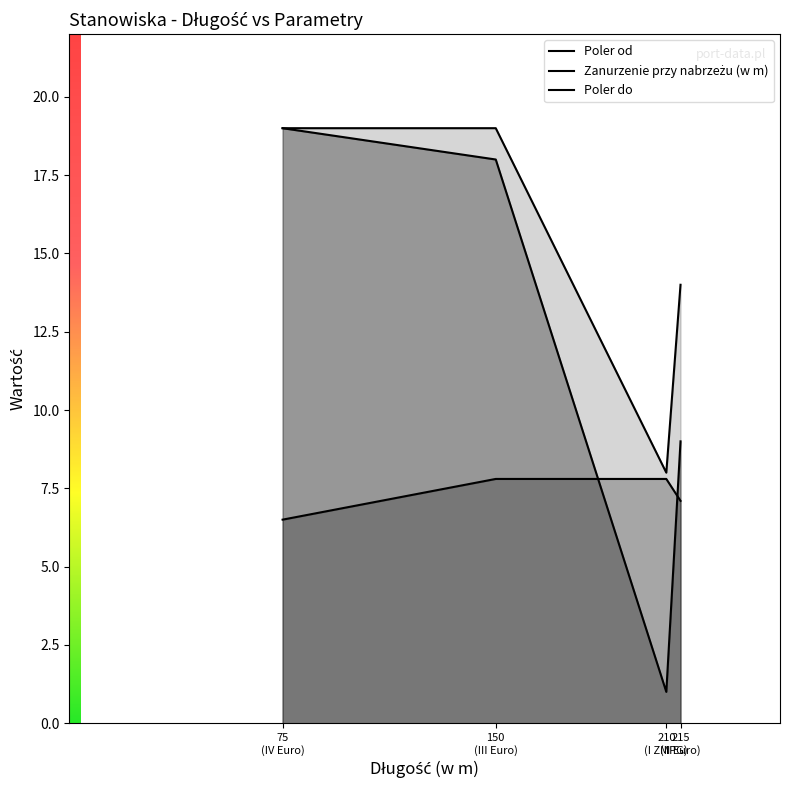

What is the greatest value displayed?

19.0